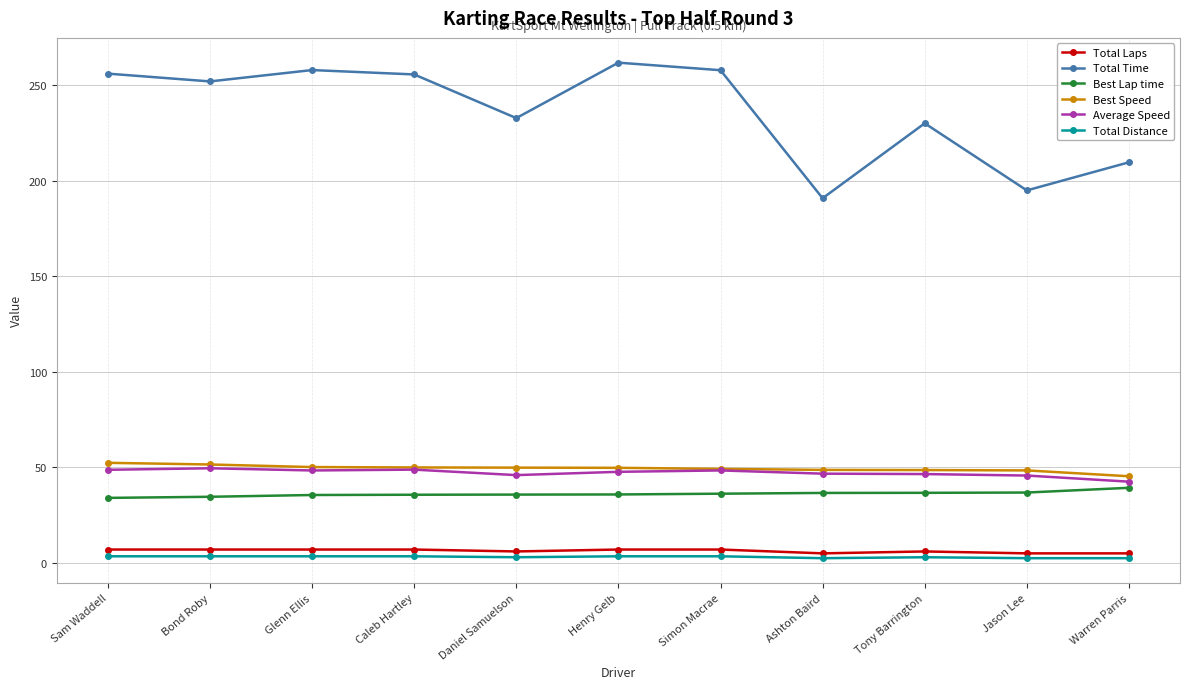

What is the value of the Best Speed point at the 11th from the left?

45.3